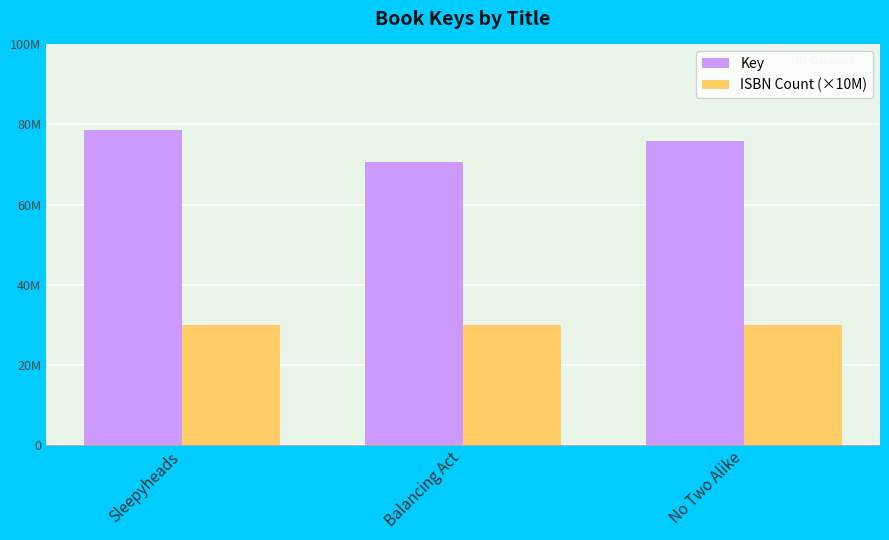

What is the label of the 3rd bar from the left?

No Two Alike